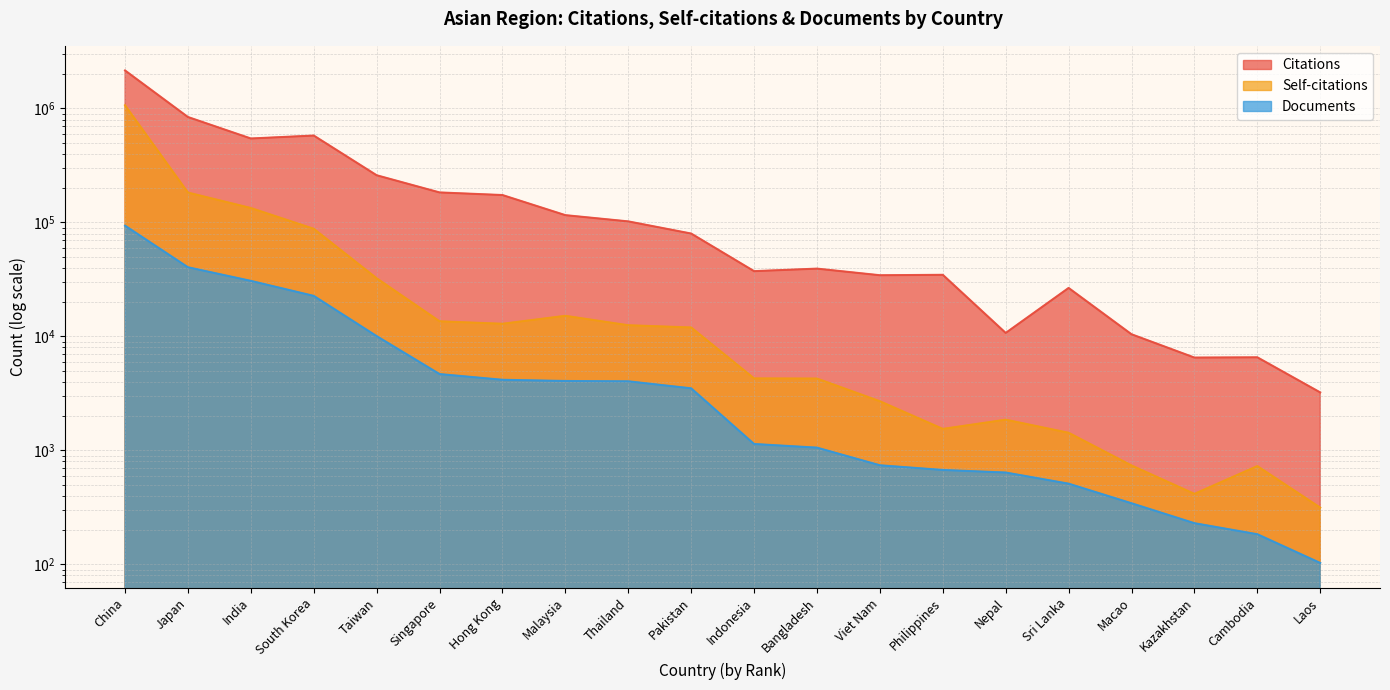

What is the difference between the Self-citations values at Viet Nam and Sri Lanka?

1272